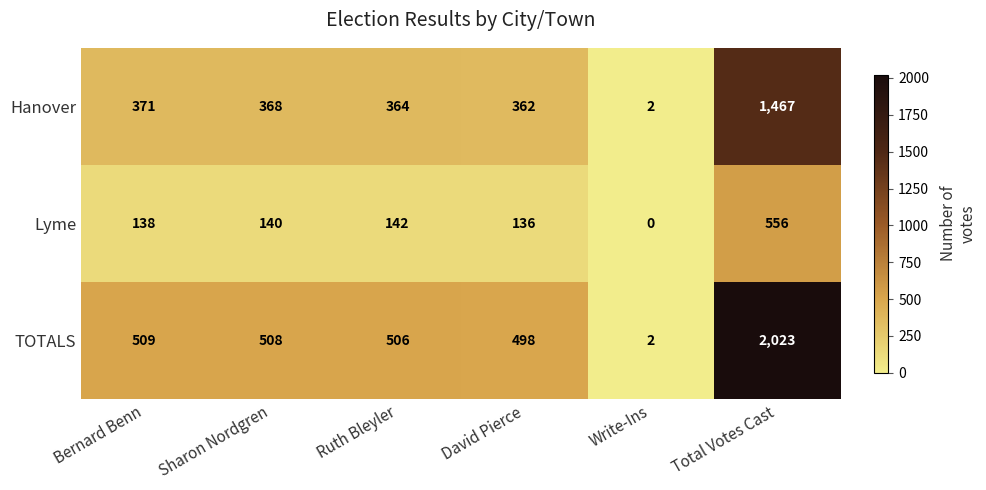

What is the total value across all series at Bernard Benn?

1018